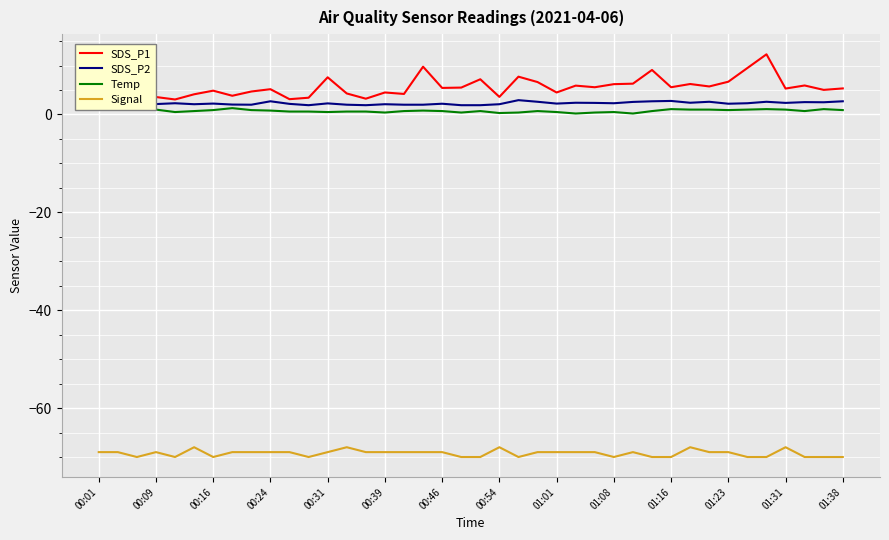

How many Signal values are between -70 and -69?

35